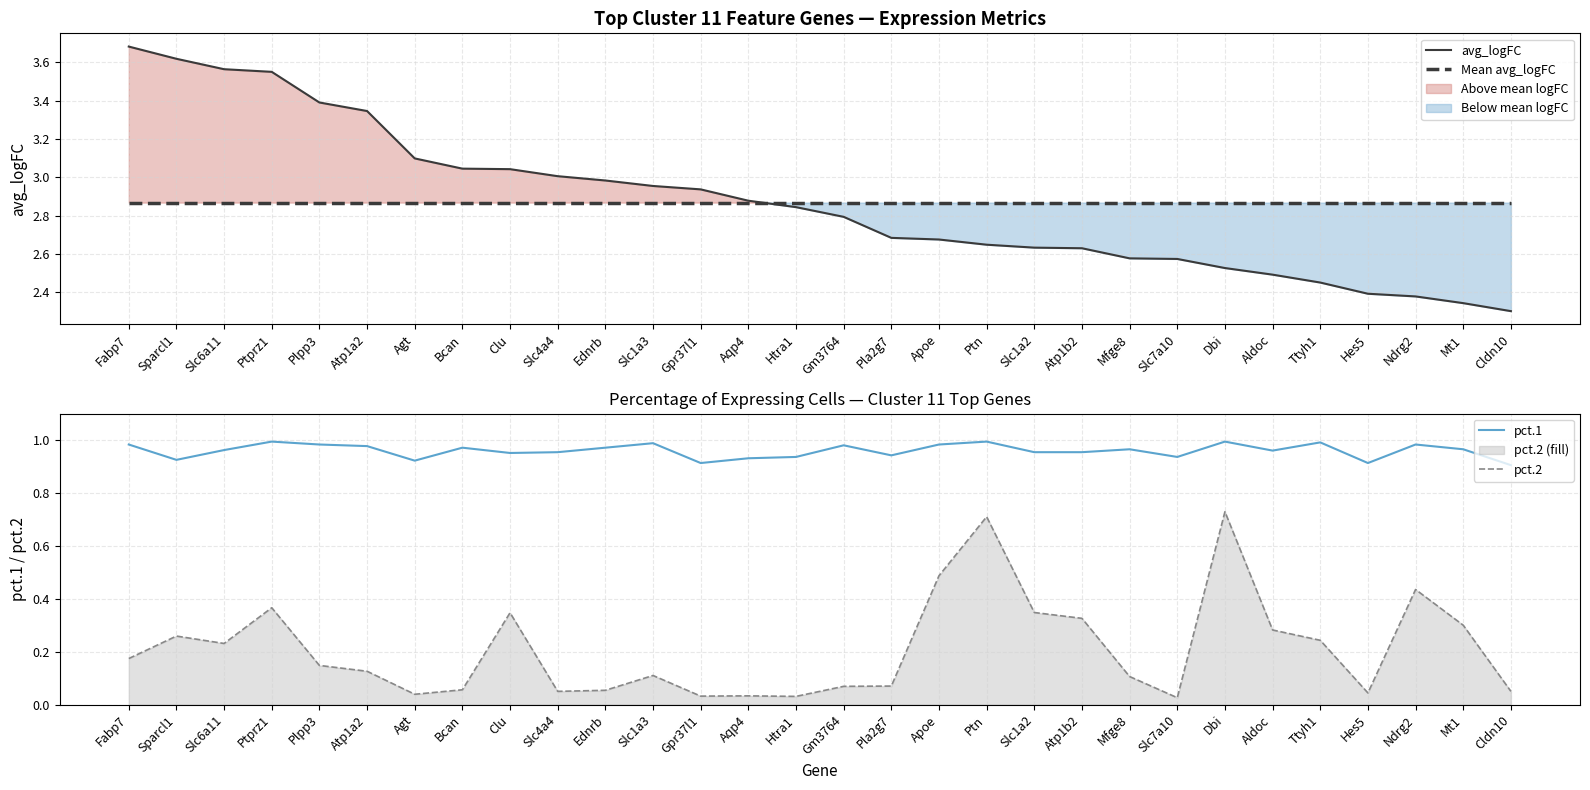

Which series has the largest total across all categories?

avg_logFC